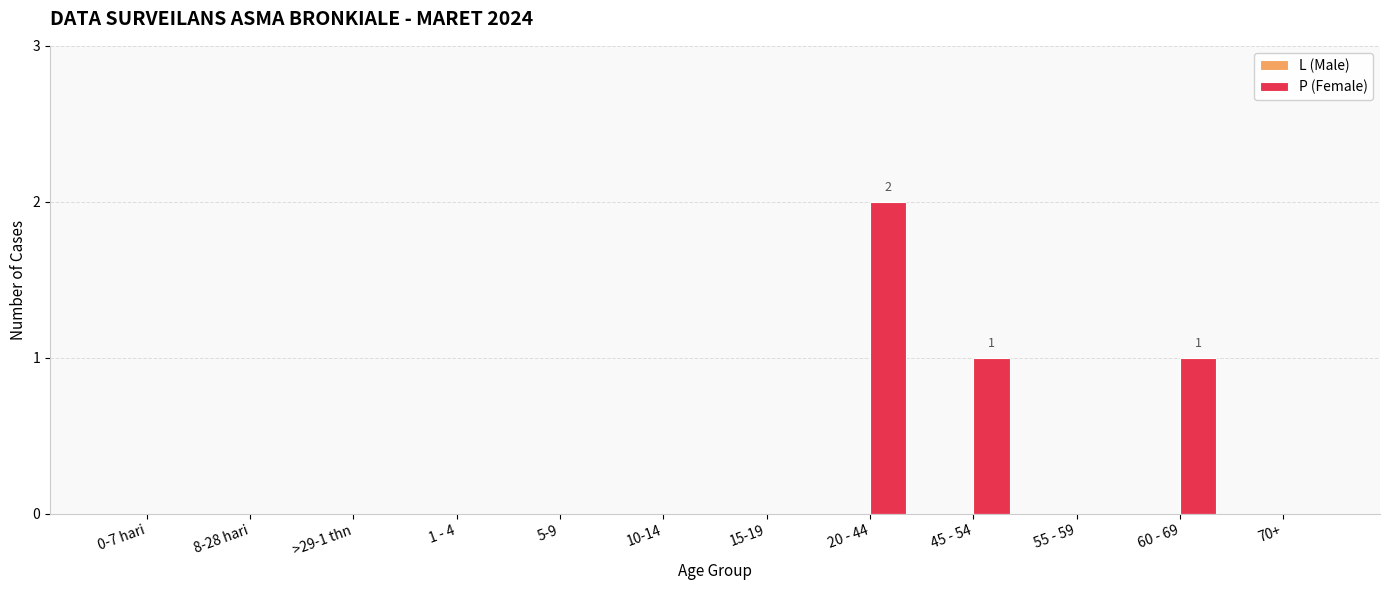

What is the change in value from 1 - 4 to 60 - 69?

+1